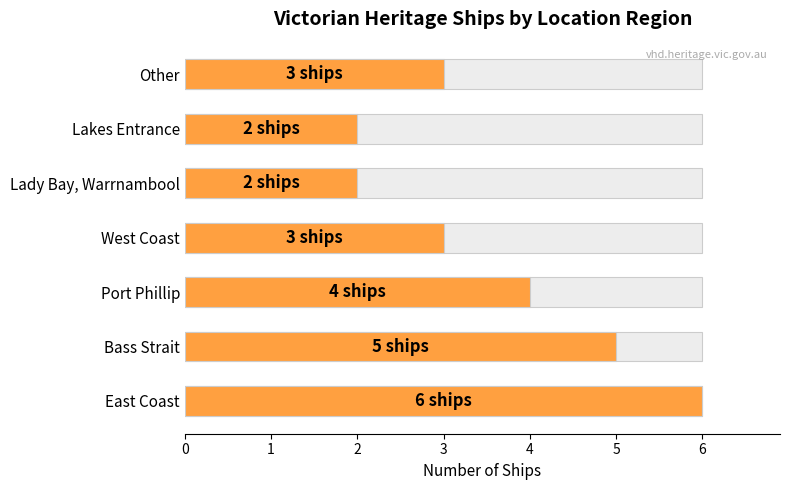

How many values are between 2 and 5?

6